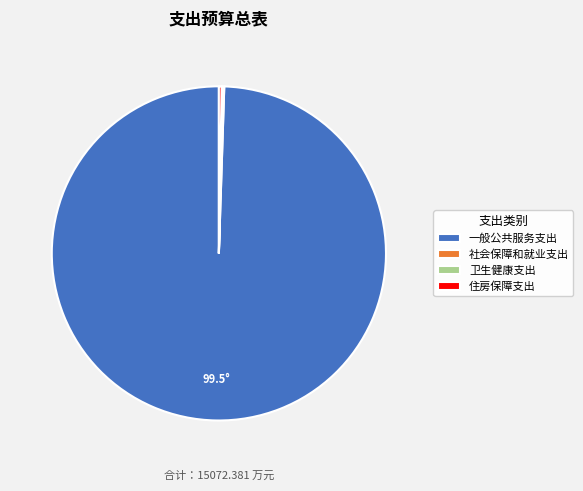

Which category has the biggest portion of the pie?

一般公共服务支出